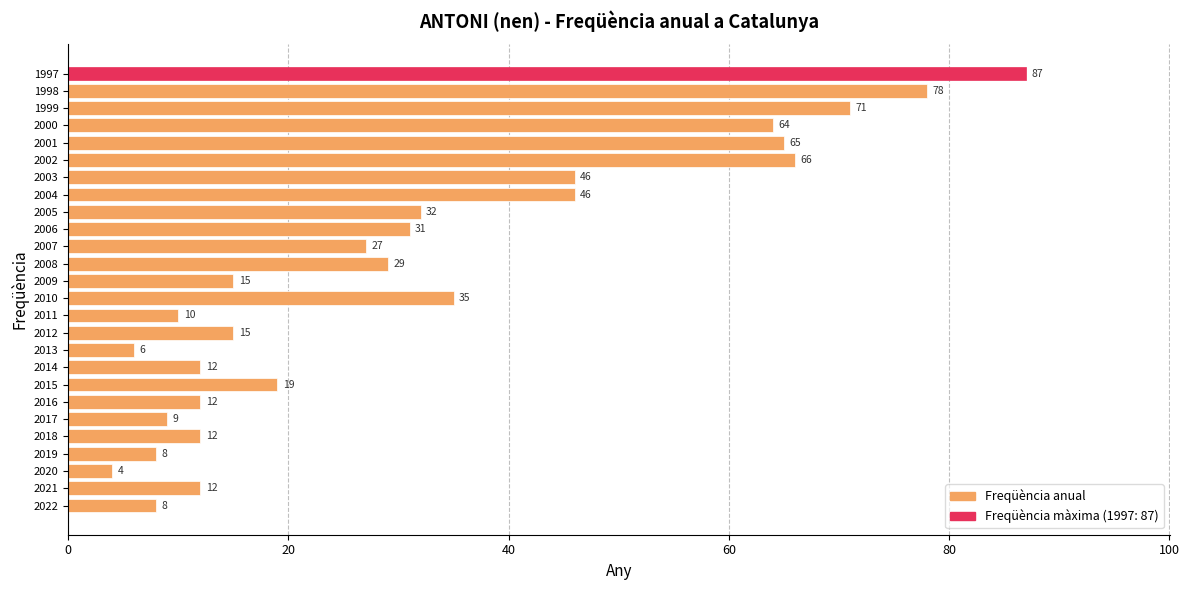

True or false: the data shows 17 at 2016.

False